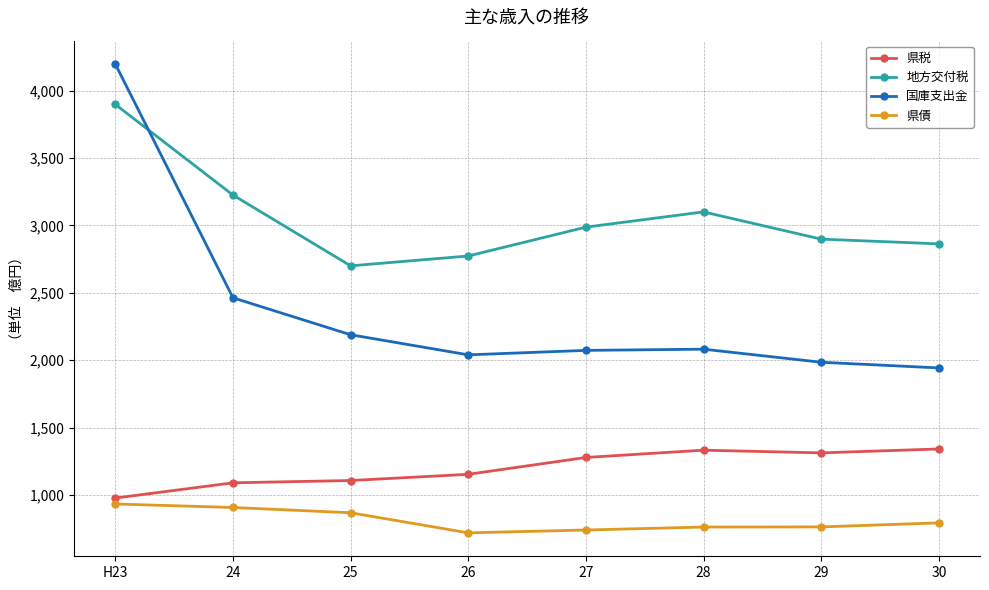

The 地方交付税 series shows 952 at 26. True or false?

False